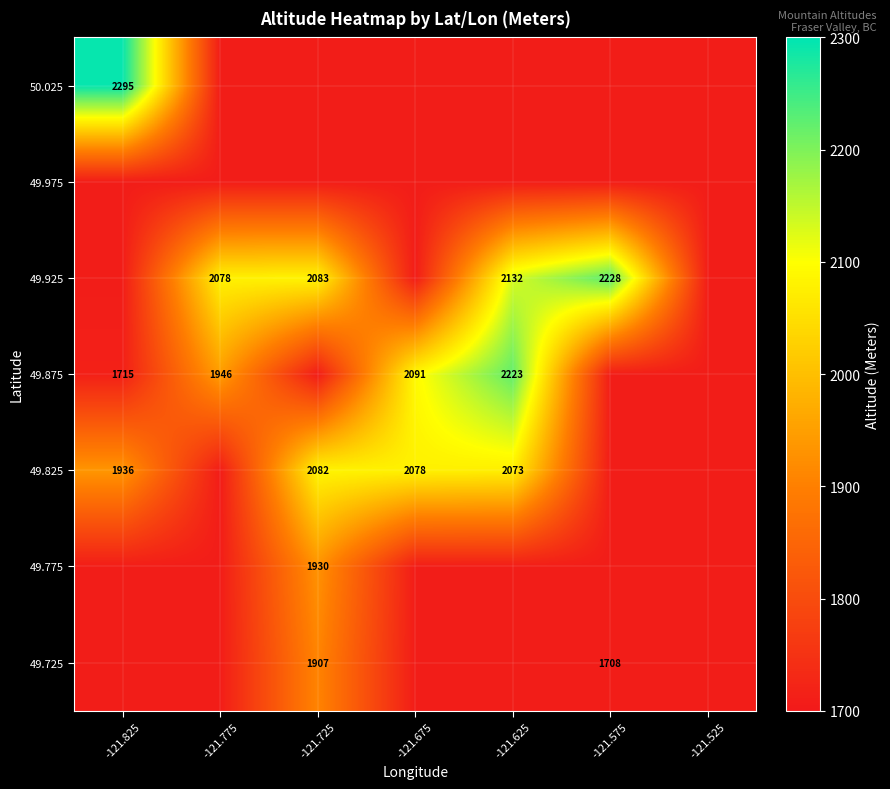

The value of 49.775 at -121.725 is 1930. True or false?

True